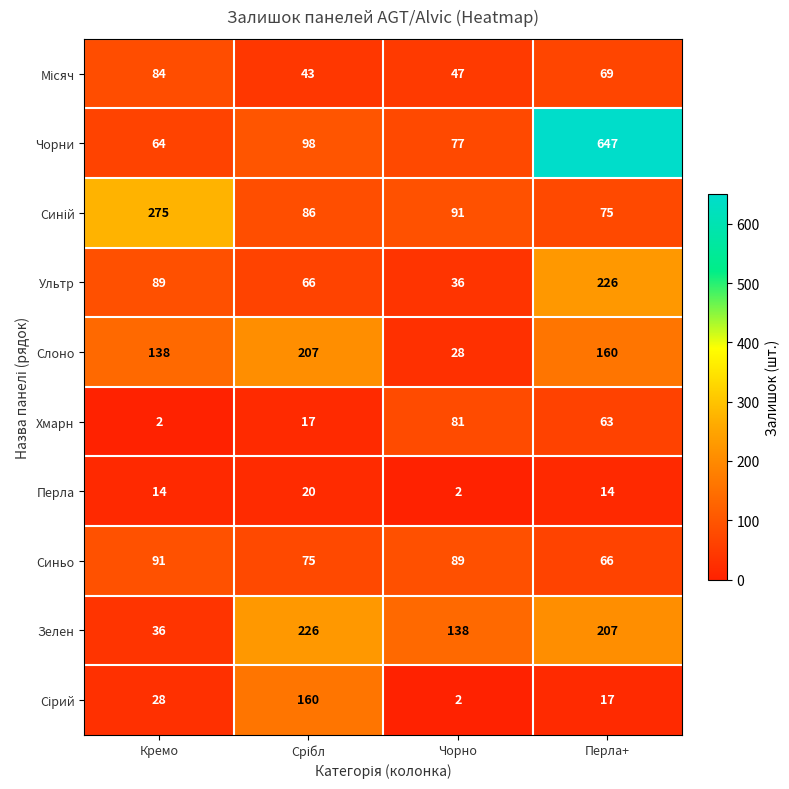

At which category is the sum across all series the highest?

Перла+